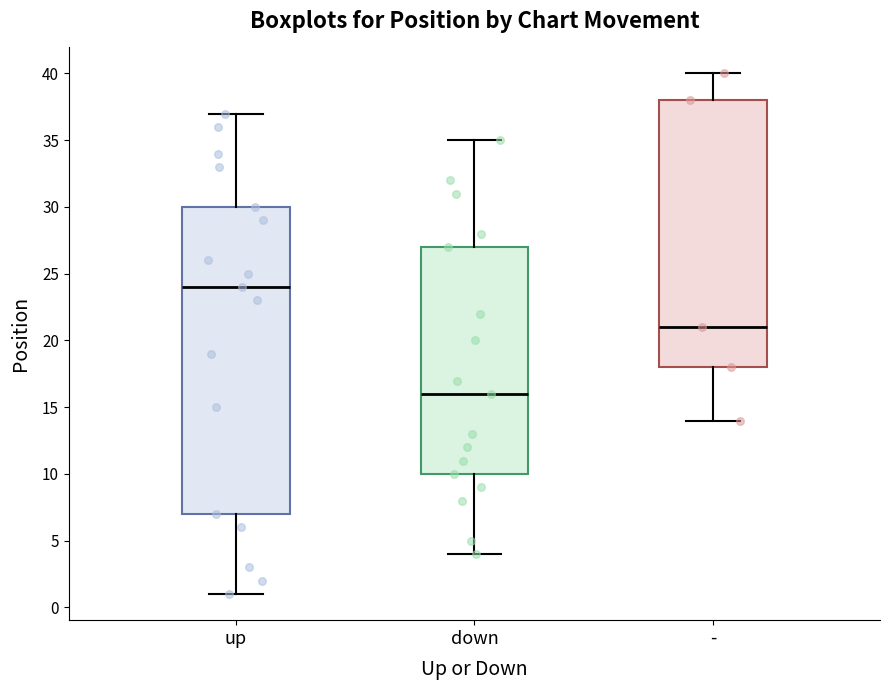

Comparing the boxes themselves (not the whiskers), which one is the tallest?

up